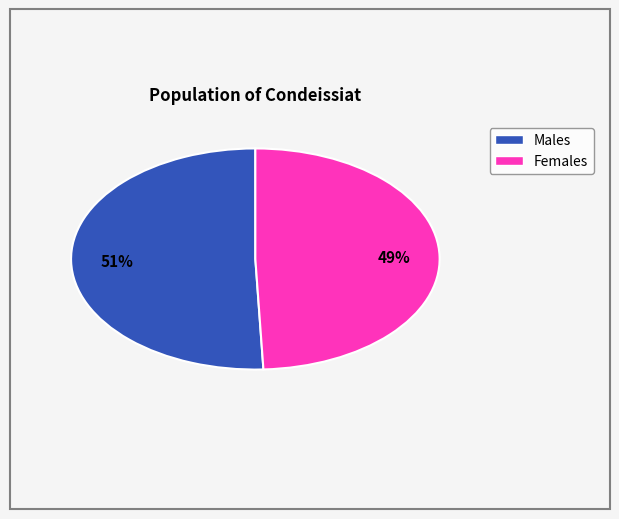

Does any single category account for the majority?

Yes